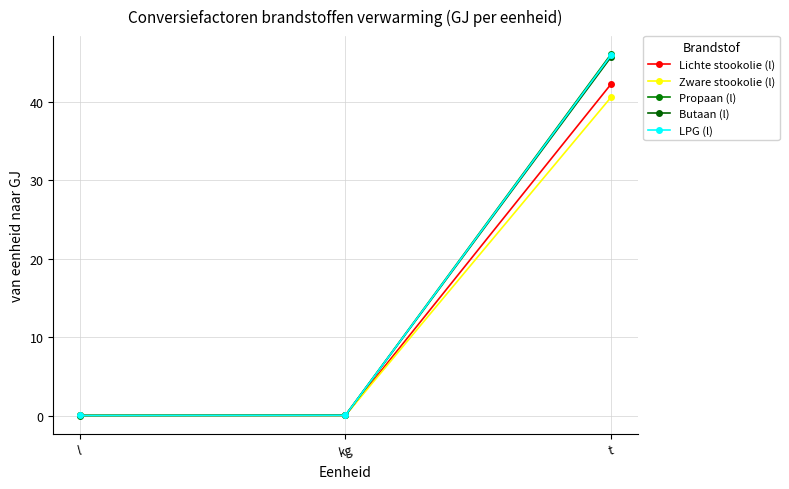

Reading left to right, list all the values displayed in this chart.

Lichte stookolie (l): l=0.0	kg=0.0	t=42.3
Zware stookolie (l): l=0.0	kg=0.0	t=40.6
Propaan (l): l=0.0	kg=0.0	t=46.1
Butaan (l): l=0.0	kg=0.0	t=45.7
LPG (l): l=0.0	kg=0.0	t=45.9